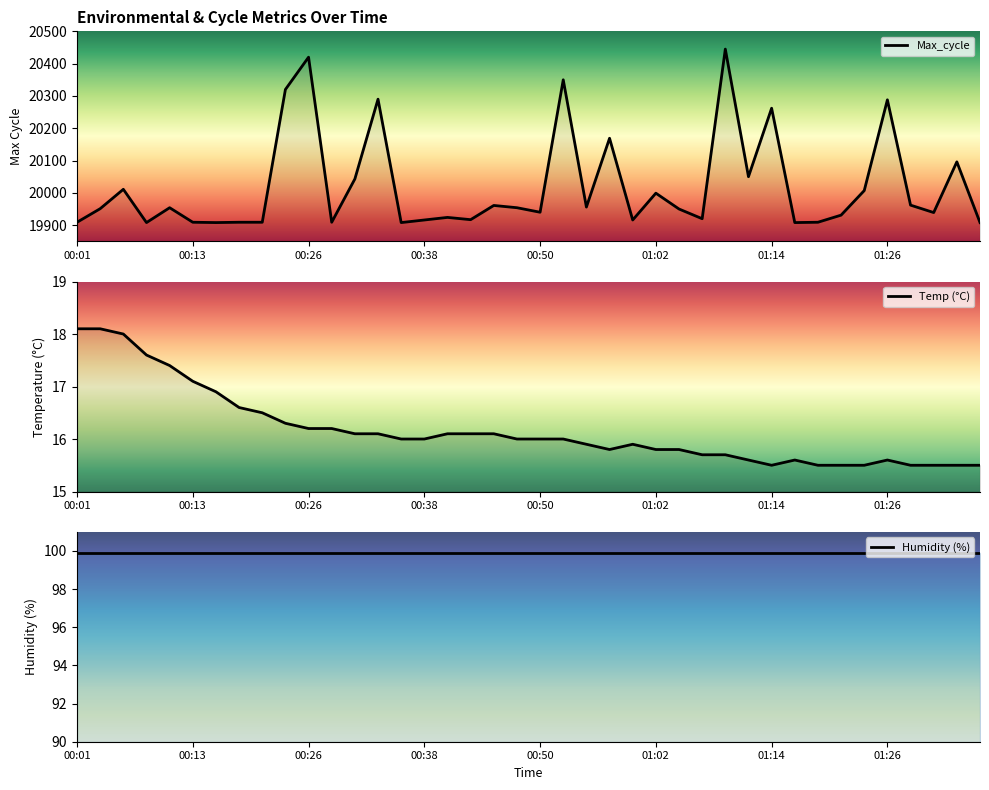

Rank the series at 8 from lowest to highest value.

Temp (°C), Humidity (%), Max_cycle